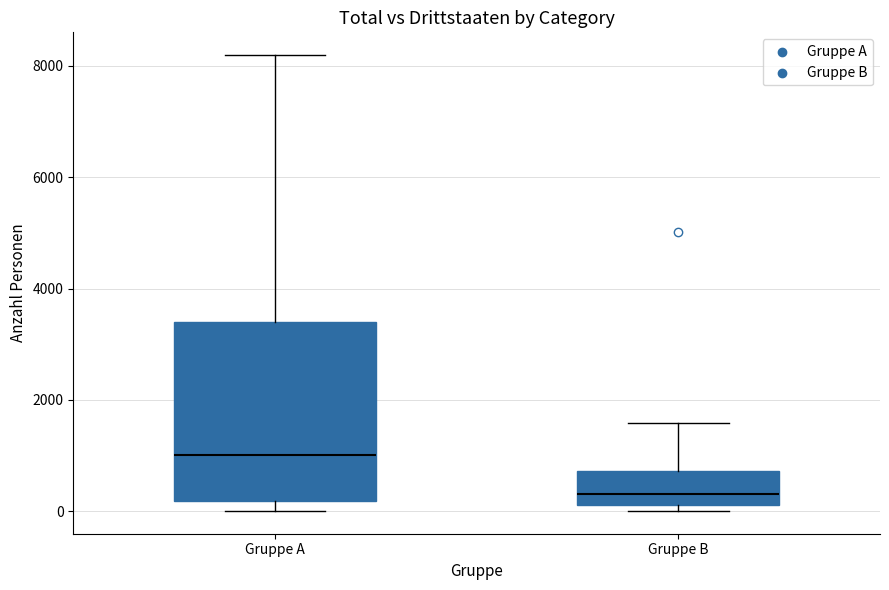

Which box's median line is the highest?

Gruppe A